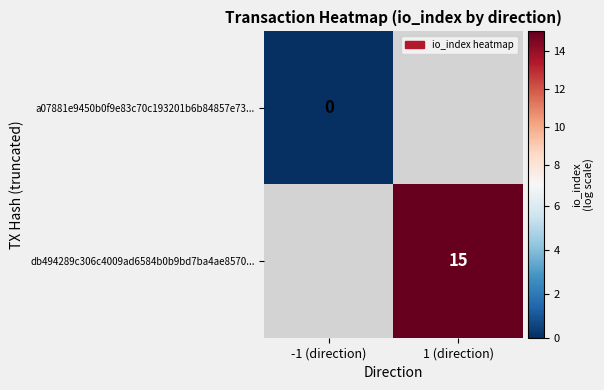

The value of db494289c306c4009ad6584b0b9bd7ba4ae8570... at 1 (direction) is 26. True or false?

False